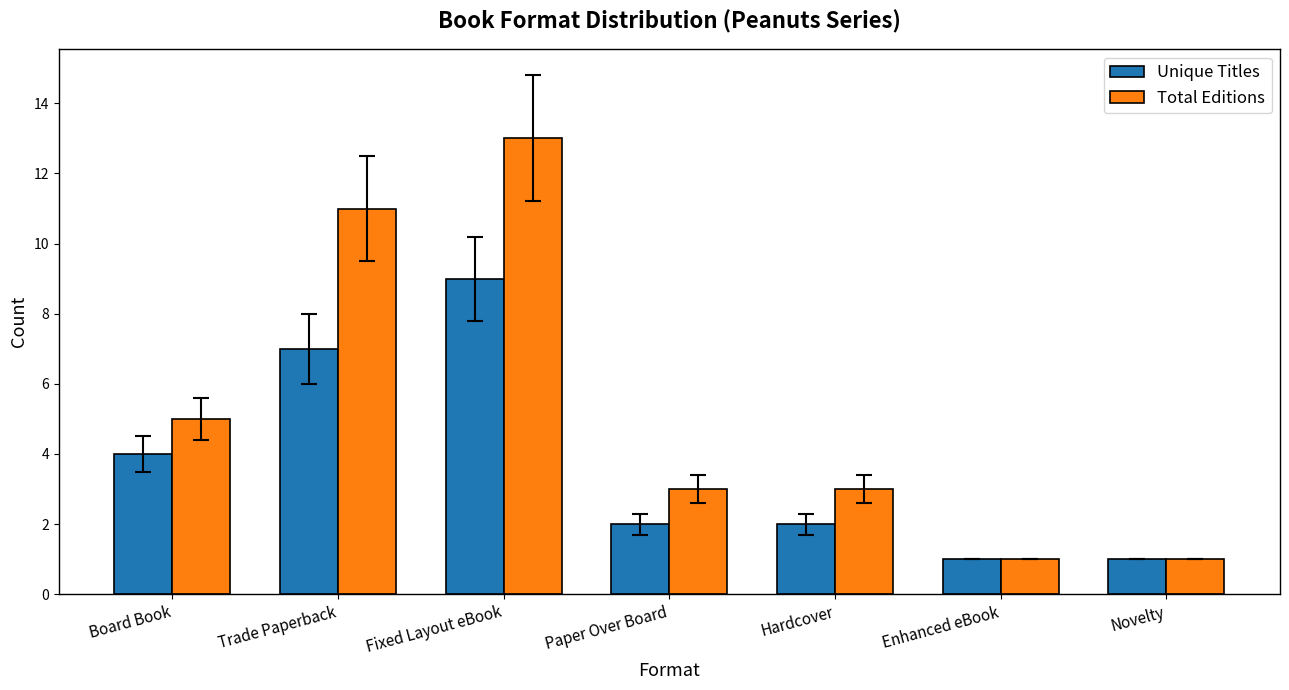

What is the minimum value shown in the chart?

1